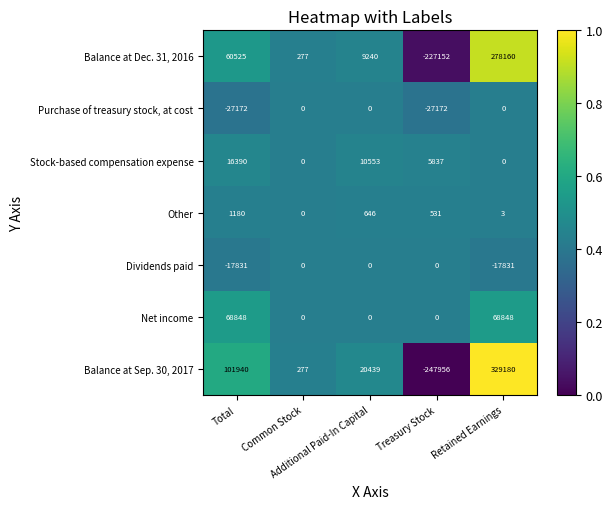

Which series has the largest range (max minus min)?

Balance at Sep. 30, 2017